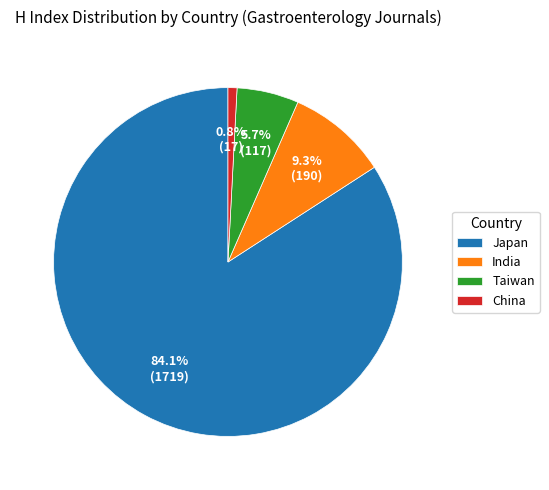

To the nearest percent, what is the combined percentage of Taiwan and China?

7%